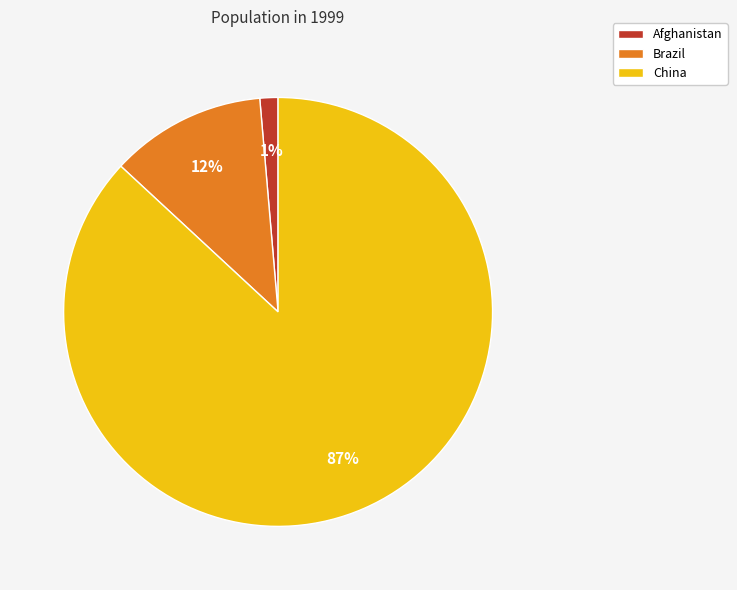

To the nearest percent, what is the combined percentage of Brazil and Afghanistan?

13%